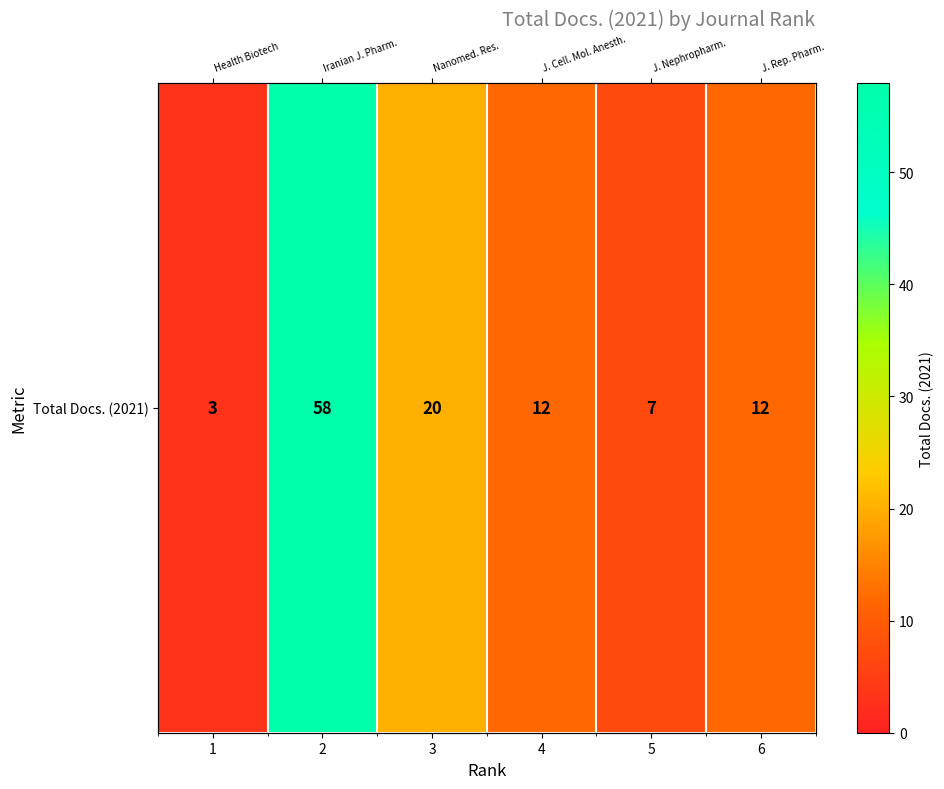

Reading right to left, list all the values displayed in this chart.

12	7	12	20	58	3